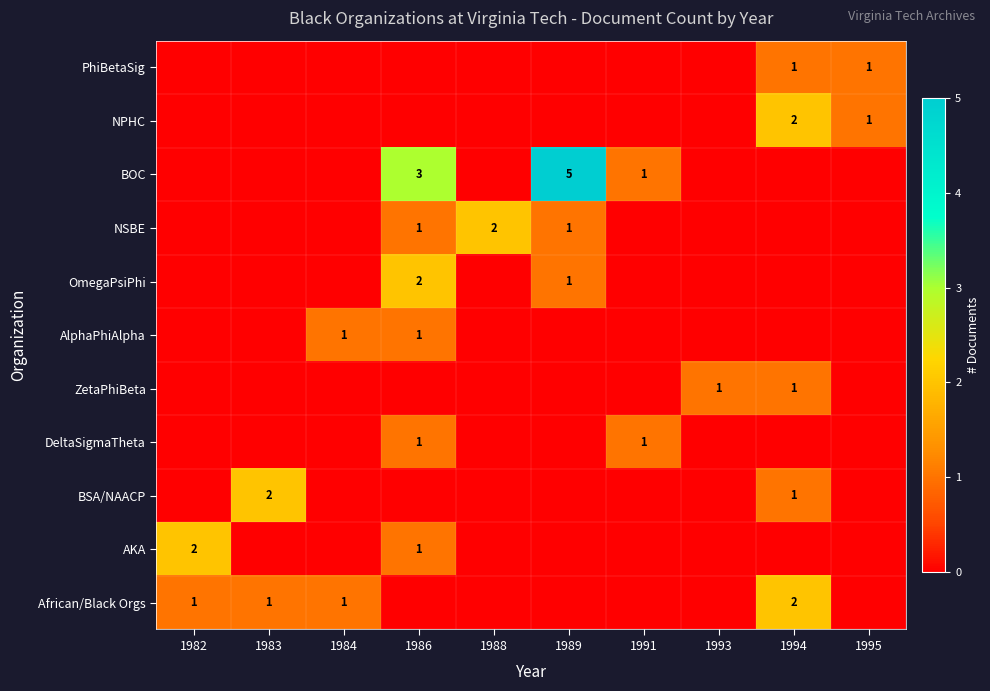

True or false: NPHC has a value of 2 at 1994.

True